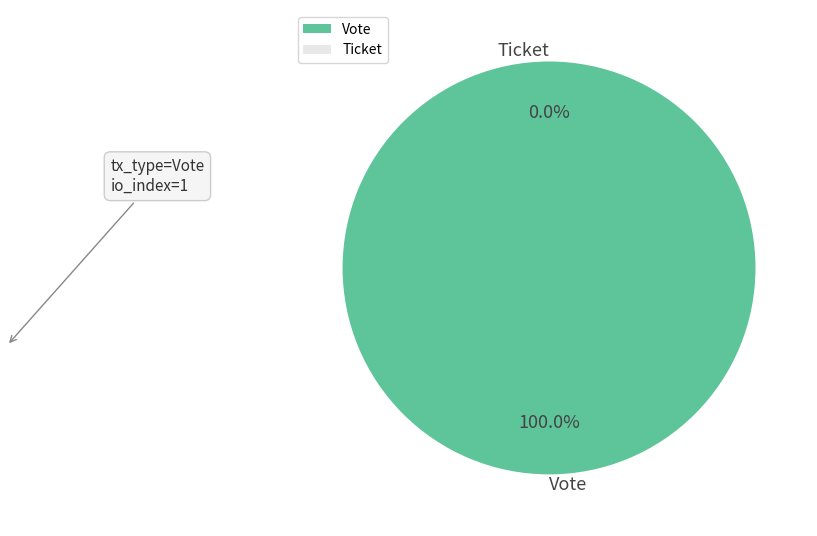

Is it true that Ticket is 0% of the pie?

True